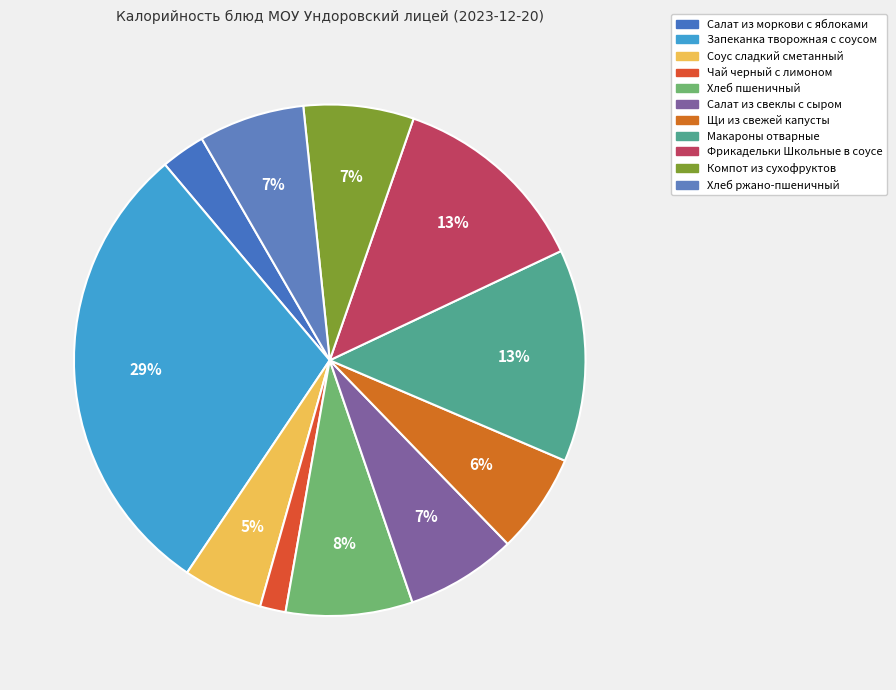

To the nearest percent, what portion does Салат из моркови с яблоками represent?

3%